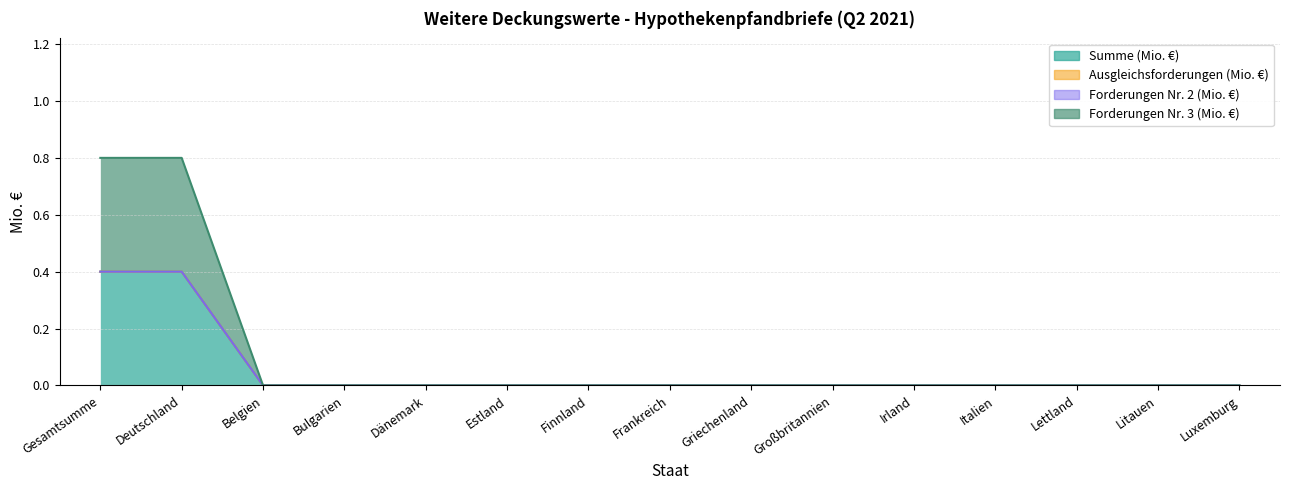

What is the difference between the maximum and minimum values in the Forderungen Nr. 3 (Mio. €) series?

0.4